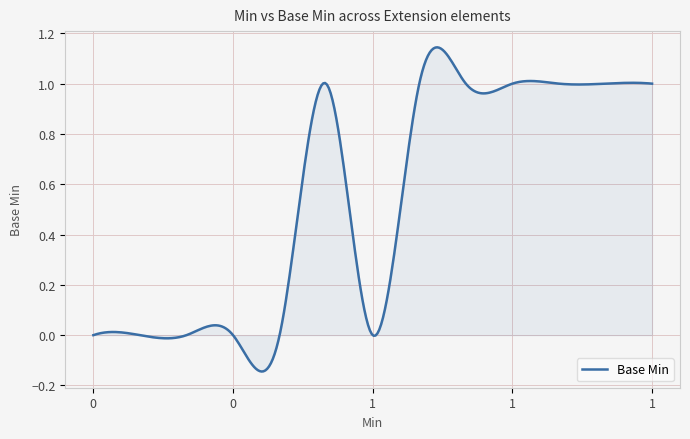

Reading right to left, extract all data points from this chart.

1	1	1	1	1	1	0	1	0	0	0	0	0